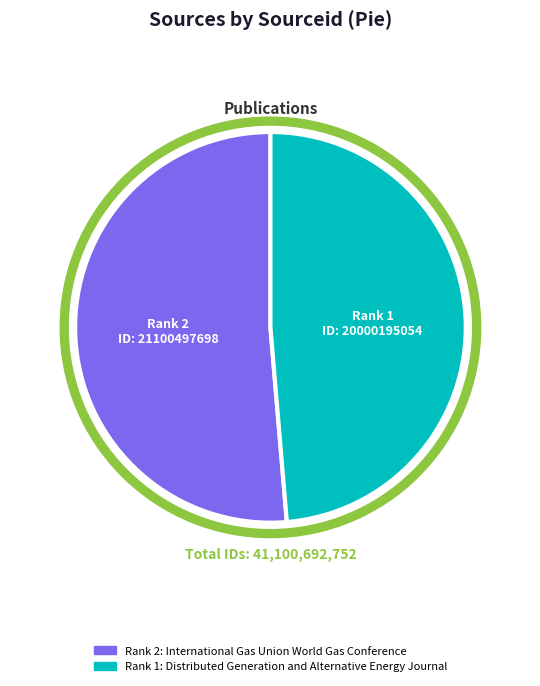

What is the largest slice in the pie chart?

Rank 2: International Gas Union World Gas Conference